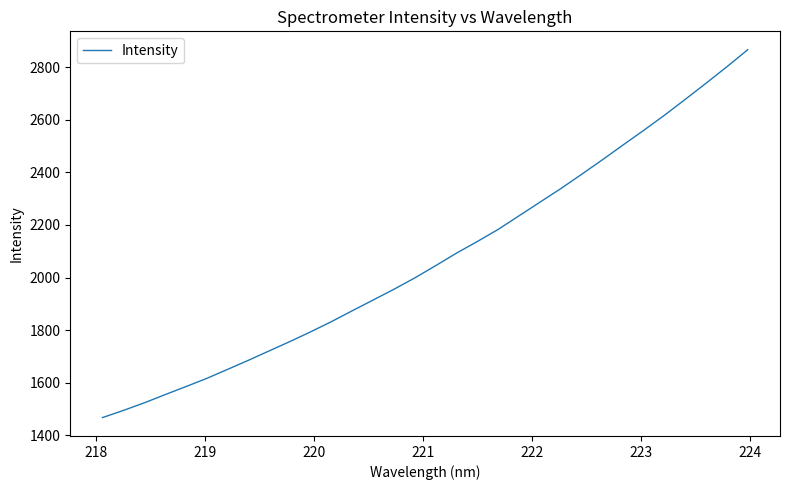

Reading left to right, extract all data points from this chart.

1467.1	1494.3	1523.1	1554.4	1584.9	1616.2	1650.4	1685.0	1720.9	1756.5	1793.7	1832.6	1874.0	1914.7	1955.6	1998.8	2045.3	2092.9	2137.0	2183.0	2234.6	2286.2	2337.7	2391.9	2447.2	2503.9	2560.1	2617.6	2678.1	2739.4	2801.9	2866.5